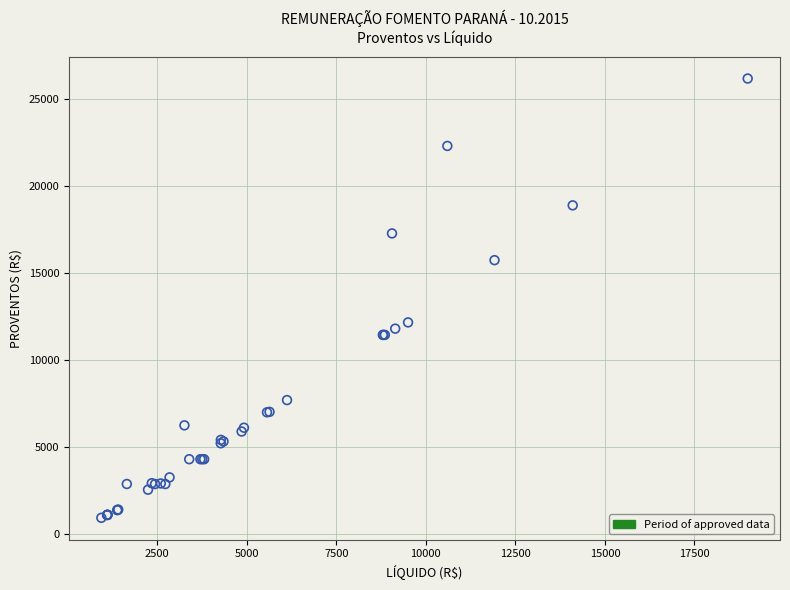

What Y value in the scatter plot is closest to 13570?

12176.7